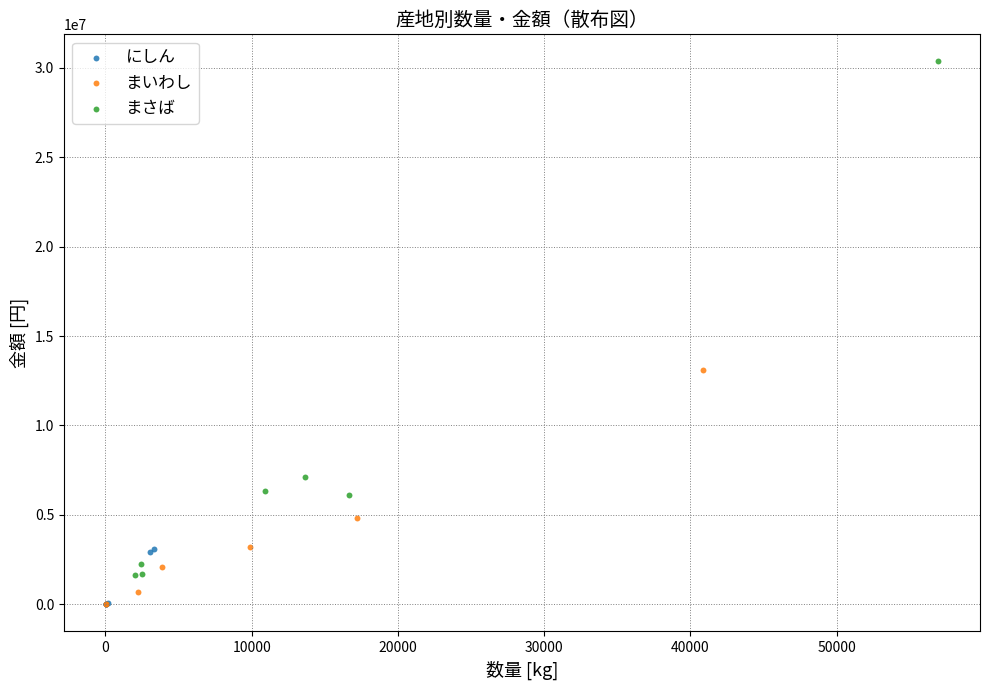

Which series has the widest spread of Y values?

まさば